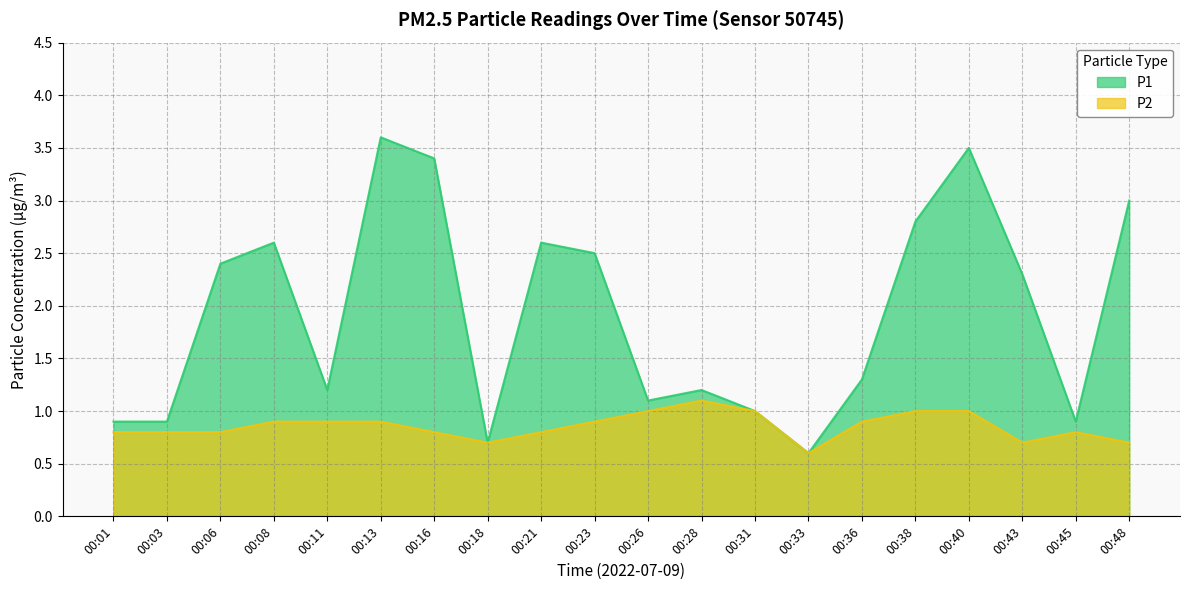

Rank the series at 00:28 from lowest to highest value.

P2, P1